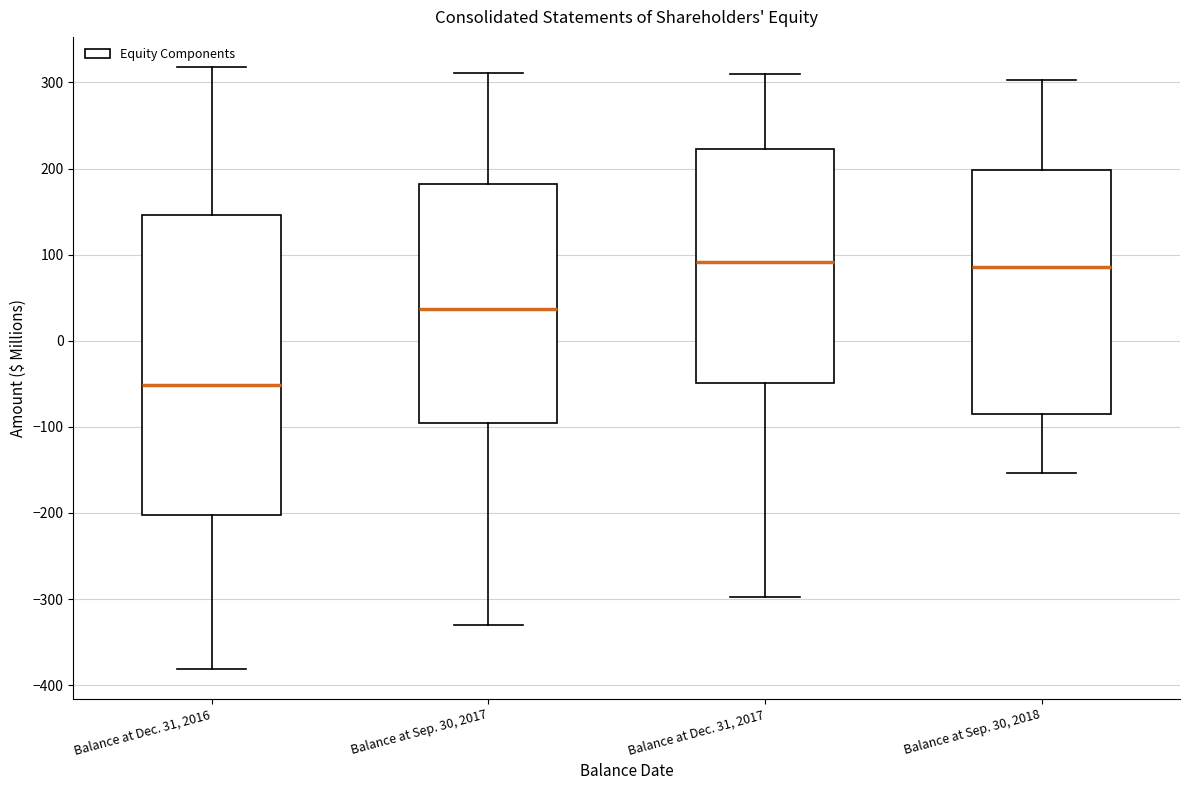

Reading left to right, transcribe this box plot: for each box, give where its median line is, the range the box spans, and where its two whiskers end, as read against the y-axis. The values are not printed on the chart, so give them approximately, as read against the axis.

Balance at Dec. 31, 2016: median -50, box -200 to 150, whiskers -380 to 320
Balance at Sep. 30, 2017: median 40, box -100 to 180, whiskers -330 to 310
Balance at Dec. 31, 2017: median 90, box -50 to 220, whiskers -300 to 310
Balance at Sep. 30, 2018: median 90, box -80 to 200, whiskers -150 to 300